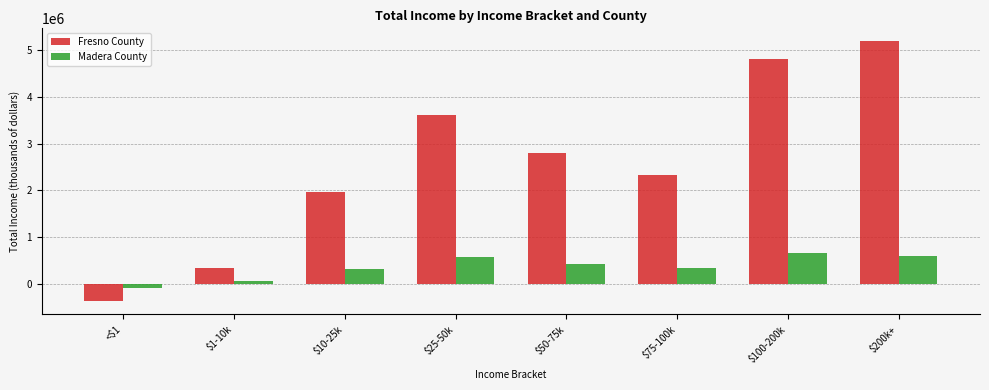

Where is Fresno County nearest to the value 2405089?

$75-100k